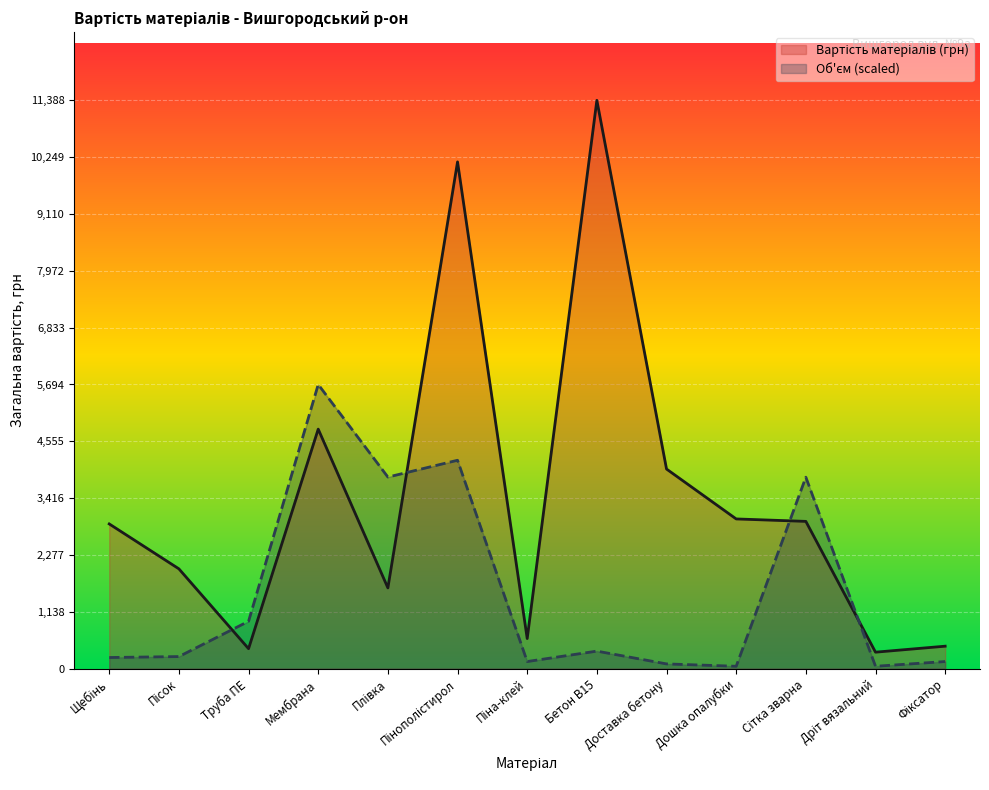

How many distinct data groups are displayed?

2